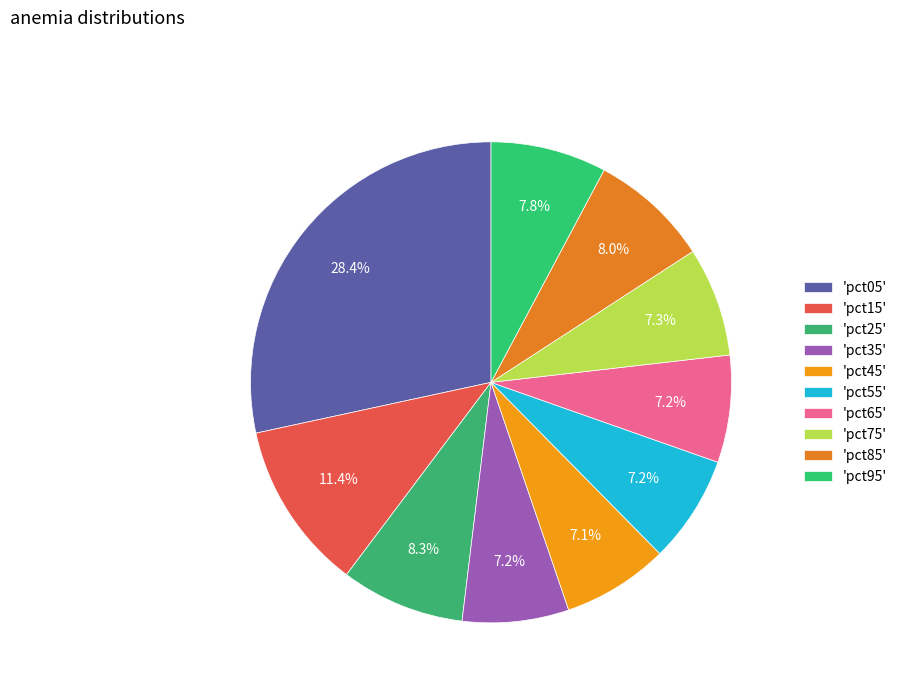

How many segments does this pie chart have?

10